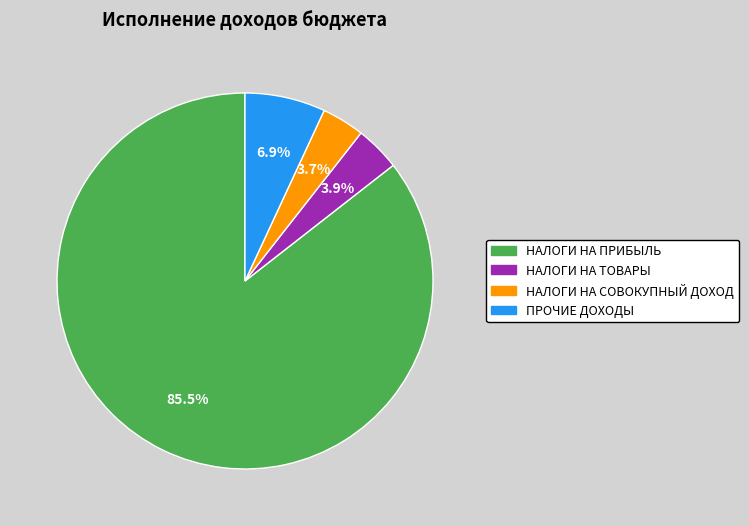

What is the ratio of the value at НАЛОГИ НА ТОВАРЫ to the value at ПРОЧИЕ ДОХОДЫ?

0.6